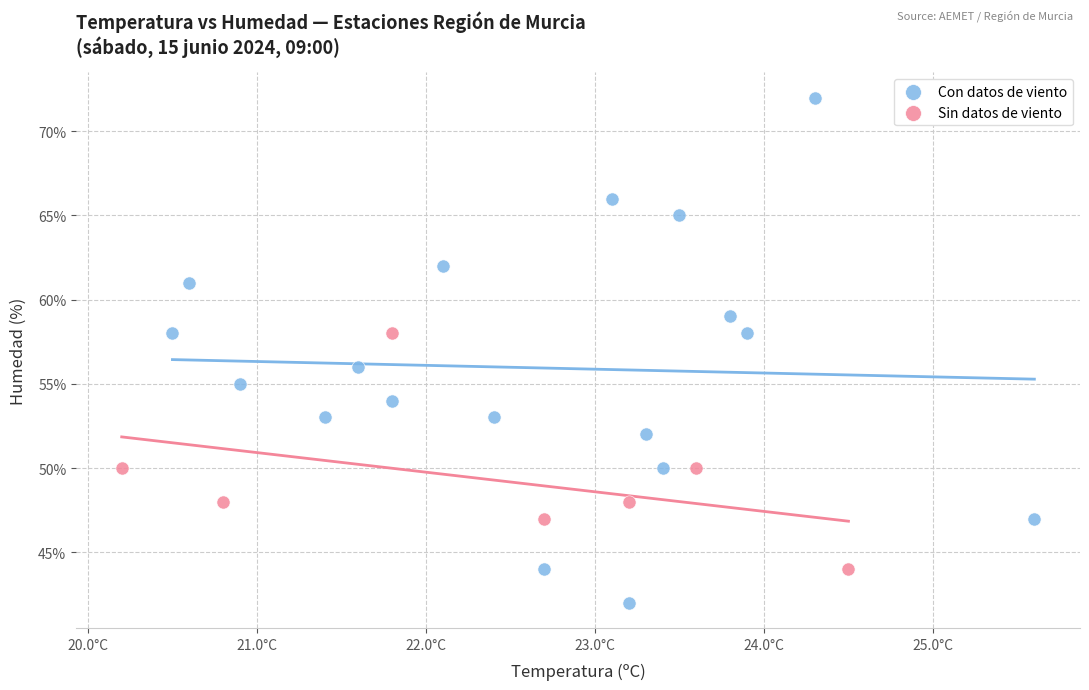

Which series contains the lowest Y value?

Con datos de viento